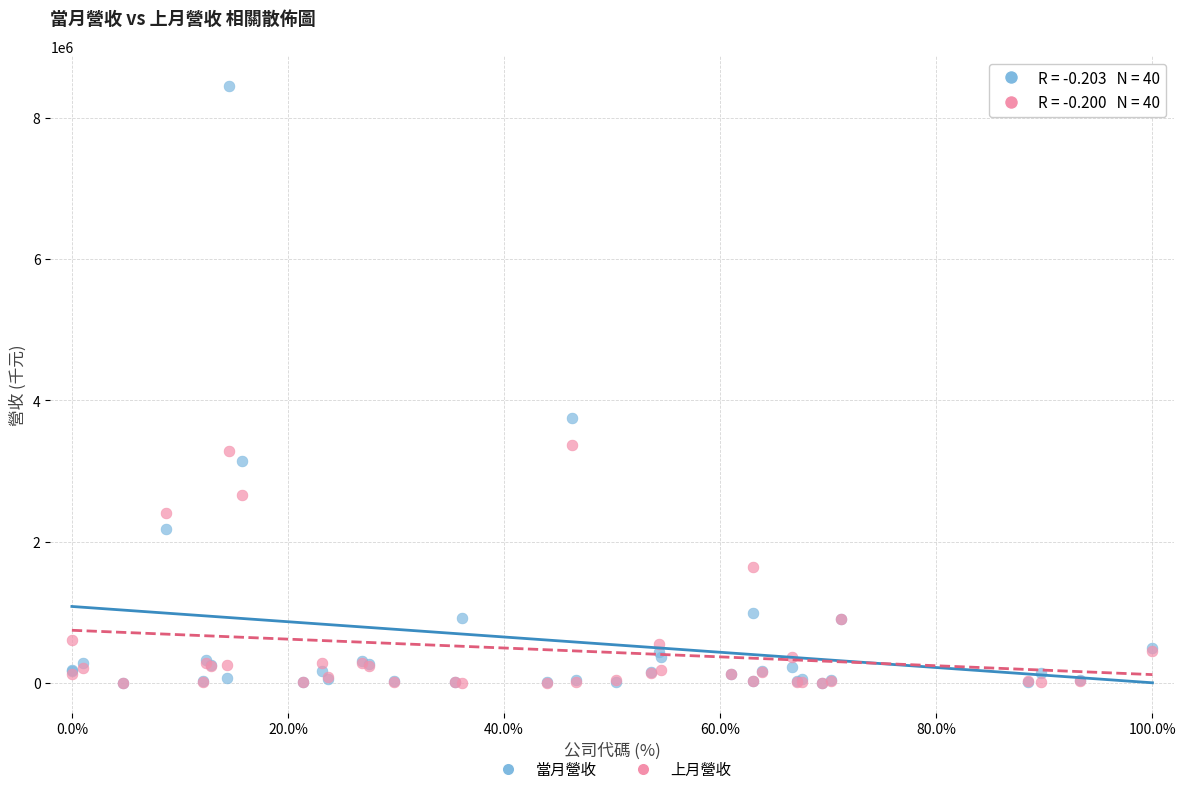

Across all series, what Y value is closest to 4226299?

3748237